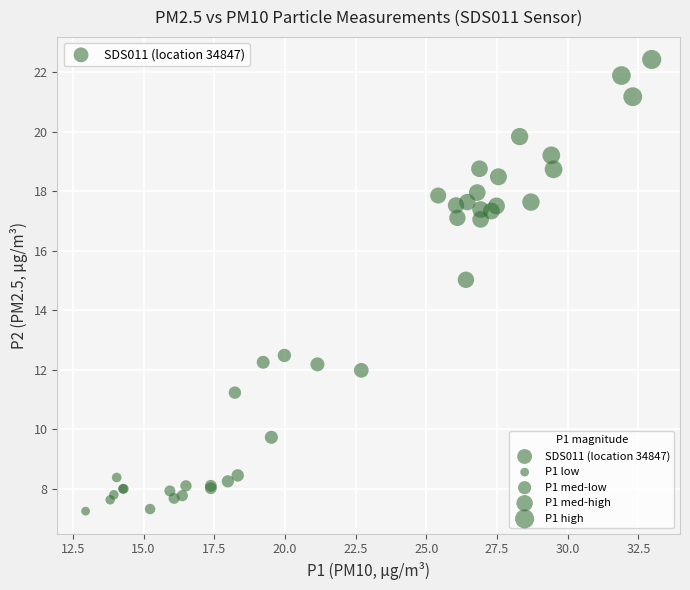

What Y value in the scatter plot is closest to 14?

15.0